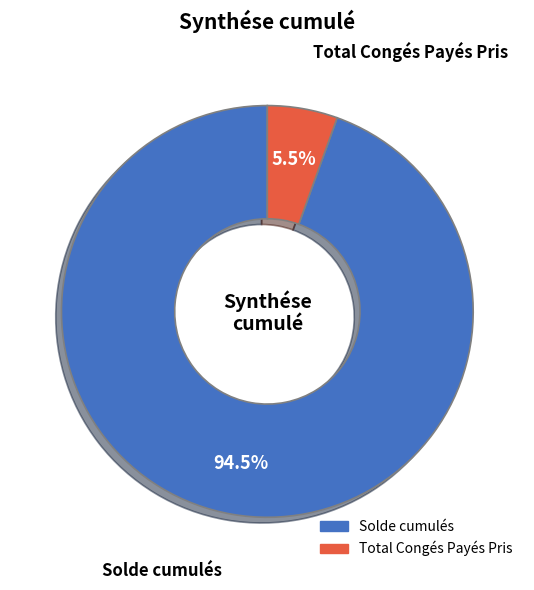

Combined, do Solde cumulés and Total Congés Payés Pris account for over 50%?

Yes